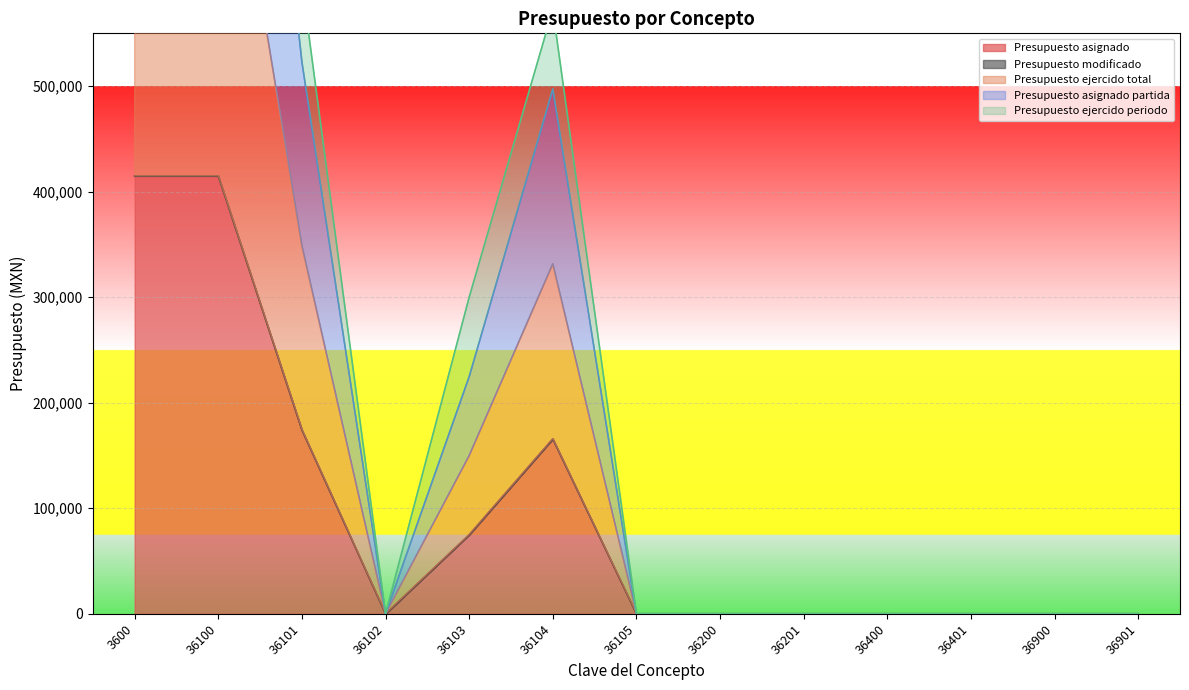

True or false: Presupuesto ejercido total and Presupuesto asignado intersect in this chart.

False